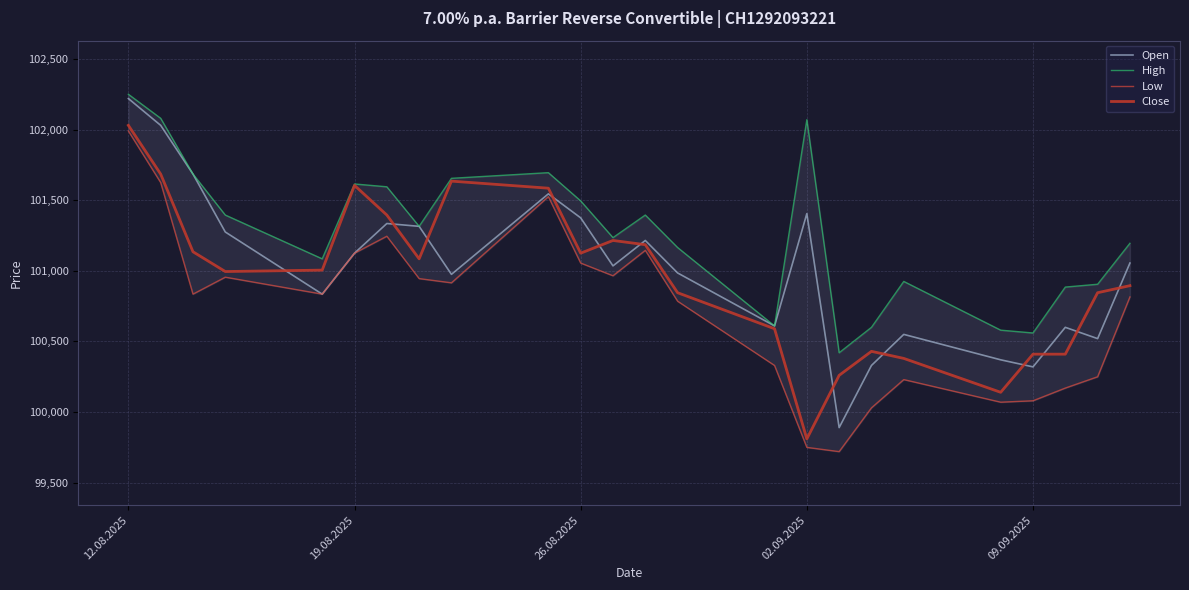

Is this an area chart (filled region under the line)?

No